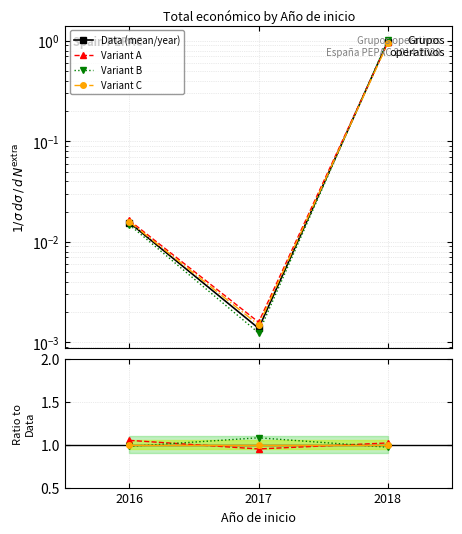

What value does the Variant B series have at 2016?

1.0